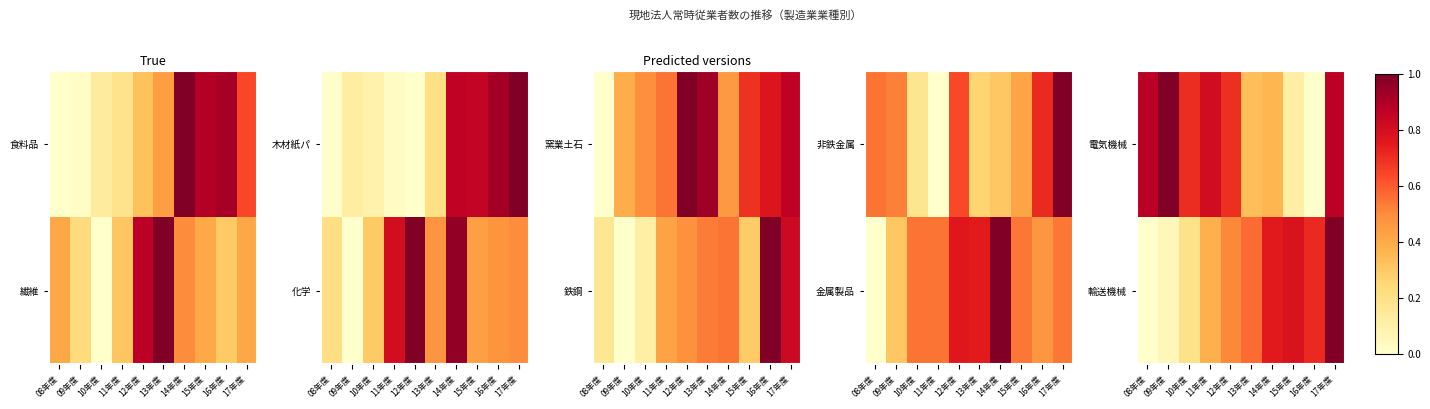

What is the difference between the second highest and minimum values in the 輸送機械 series?

0.8